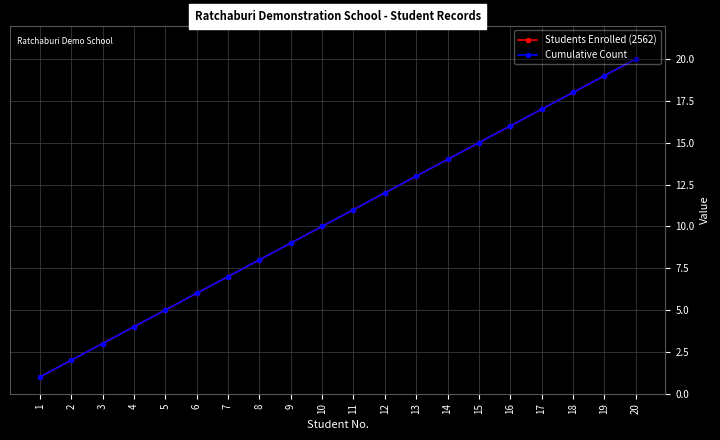

Which series changed the most between 10 and 17?

Students Enrolled (2562)